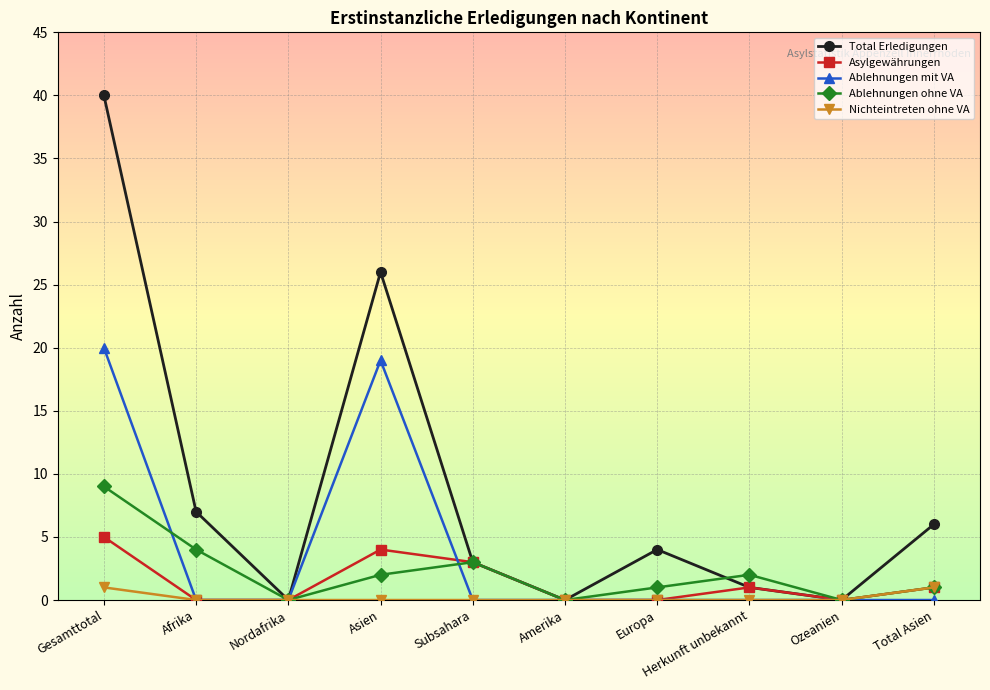

Rank the series by their maximum value, from highest to lowest.

Total Erledigungen, Ablehnungen mit VA, Ablehnungen ohne VA, Asylgewährungen, Nichteintreten ohne VA